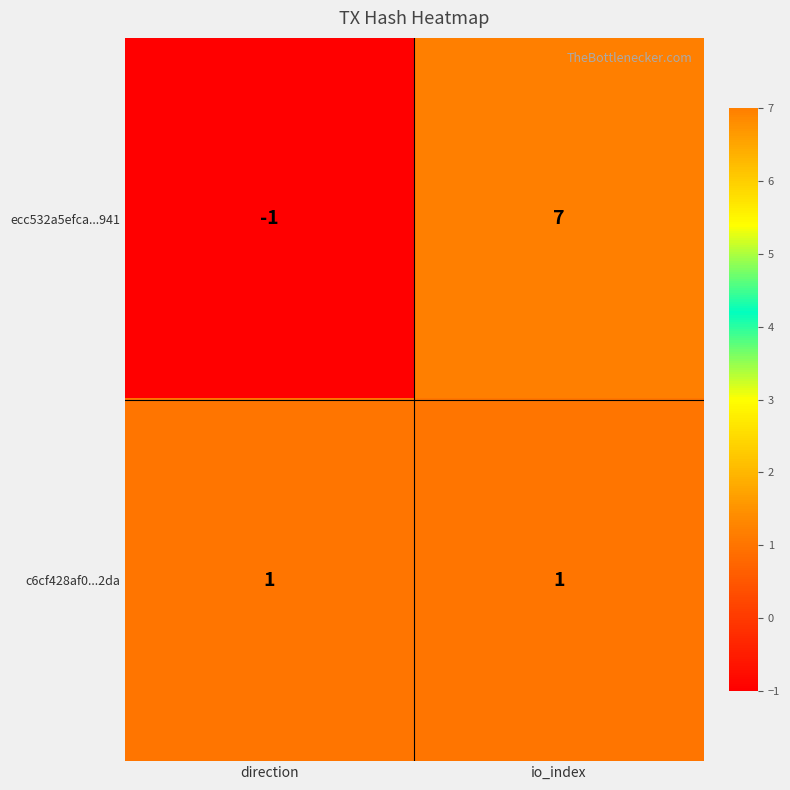

What is the smallest value displayed?

-1